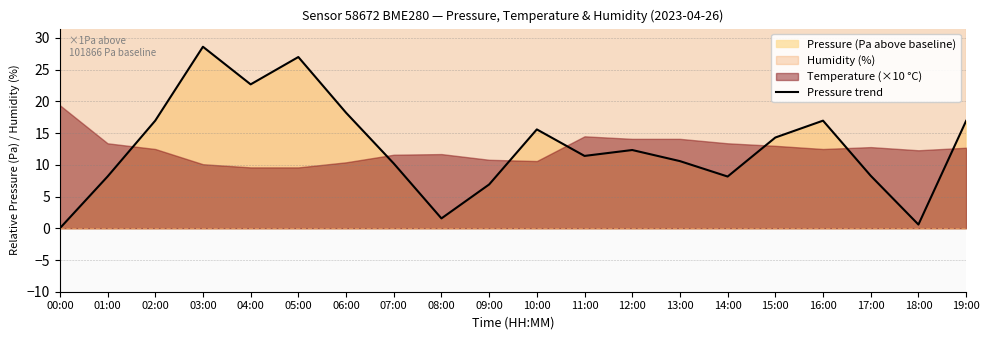

At which label does Pressure trend reach its peak?

03:00